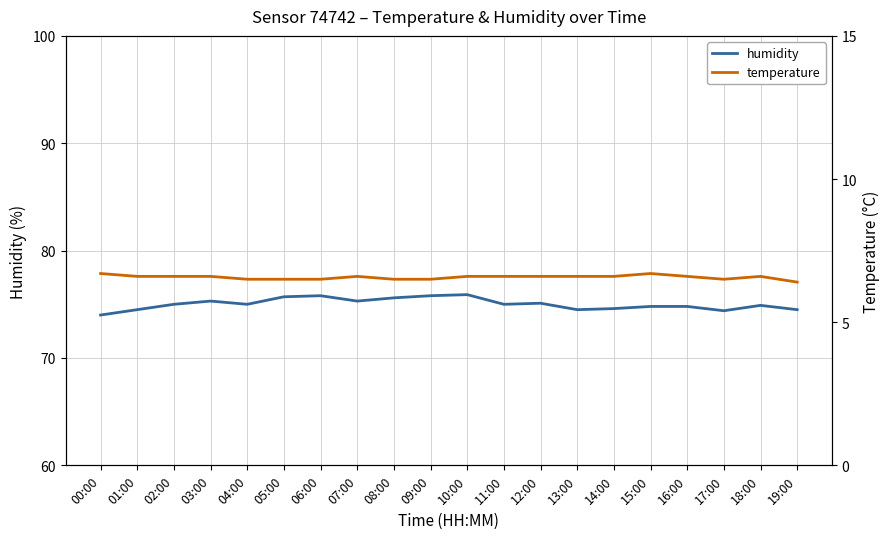

What value does the temperature series have at 06:00?

6.5